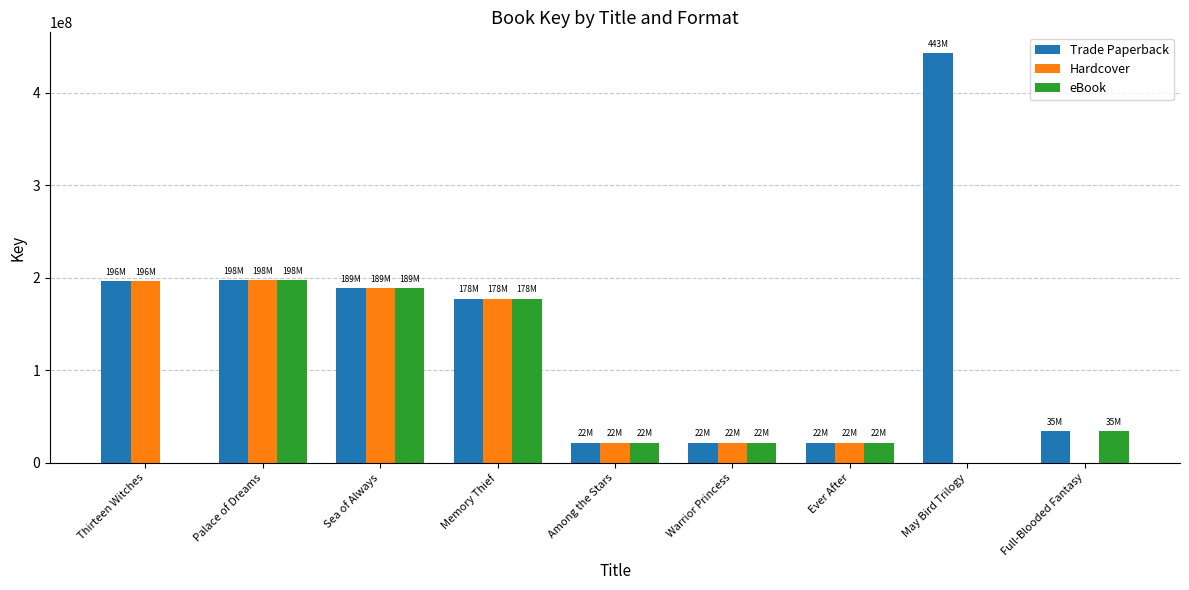

Which series changed the most between Thirteen Witches and Memory Thief?

eBook